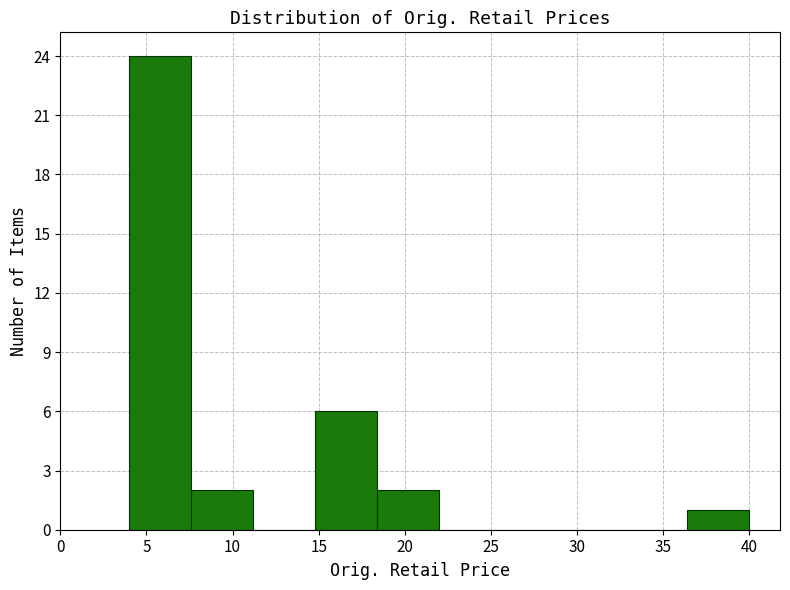

Reading left to right, transcribe this chart: for each bar, give the range it covers on the x-axis and its height. Neither the bar edges nor the heights are printed on the chart, so give them approximately, as read against the axes.

4.0 to 7.5: 24
7.5 to 11.0: 2
11.0 to 15.0: 0
15.0 to 18.5: 6
18.5 to 22.0: 2
22.0 to 25.5: 0
25.5 to 29.0: 0
29.0 to 33.0: 0
33.0 to 36.5: 0
36.5 to 40.0: 1